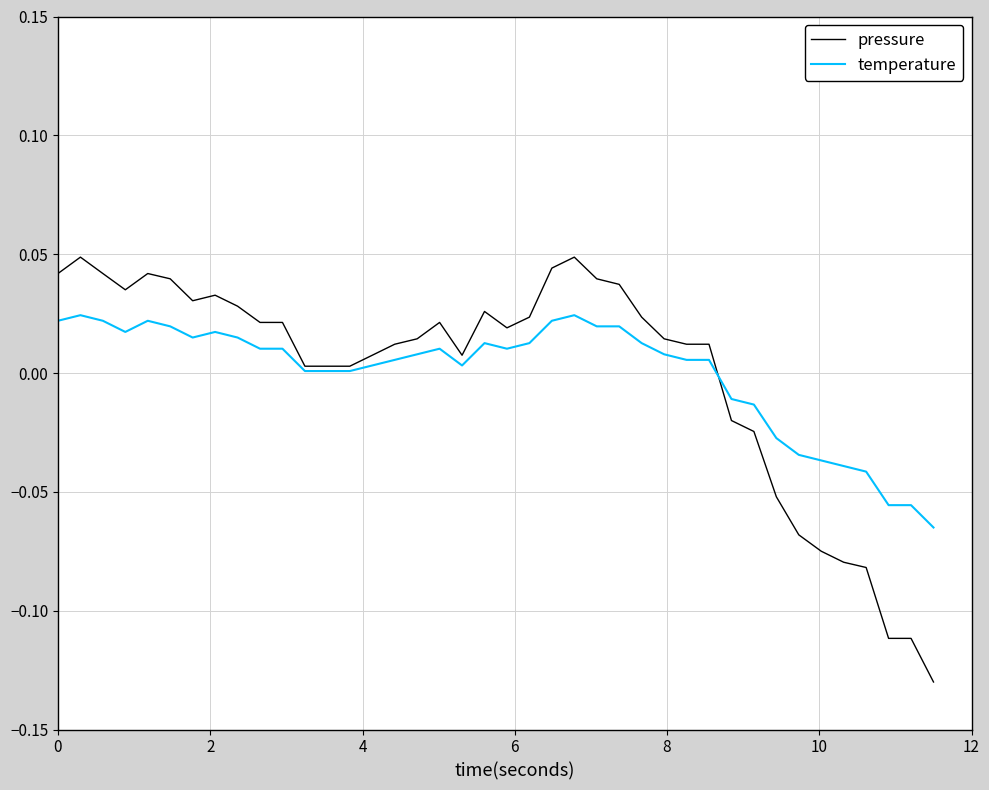

Which series has the largest range (max minus min)?

pressure